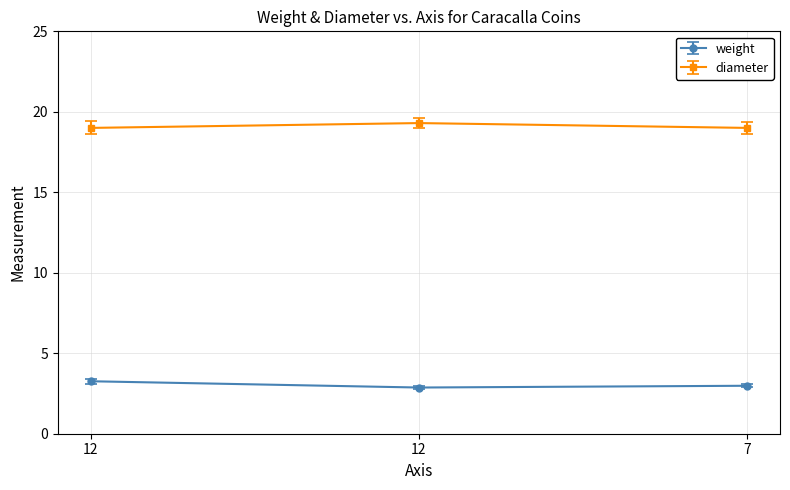

Is this an area chart (filled region under the line)?

No